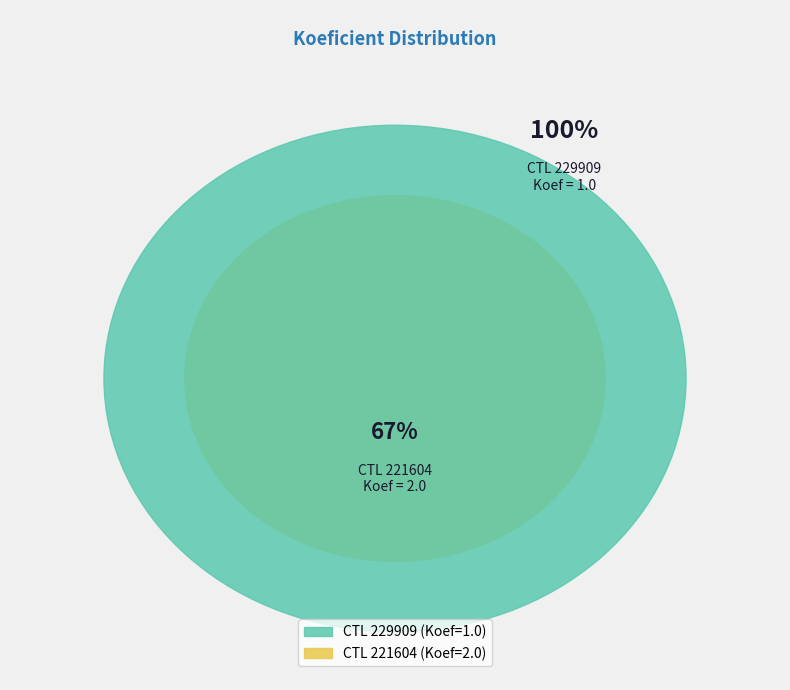

Do 229909 and 221604 together represent more than half of the pie?

Yes